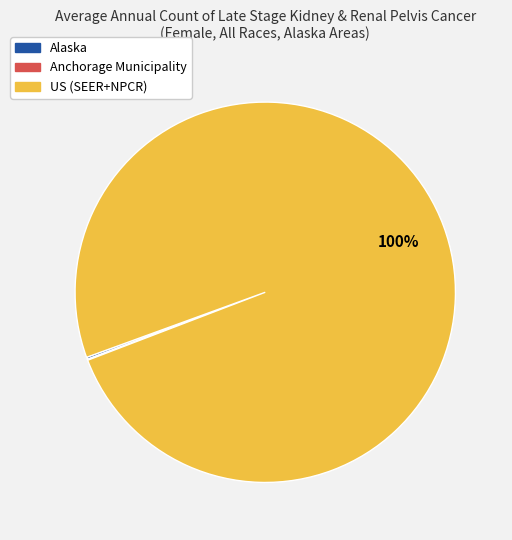

Which slice is the largest?

US (SEER+NPCR)